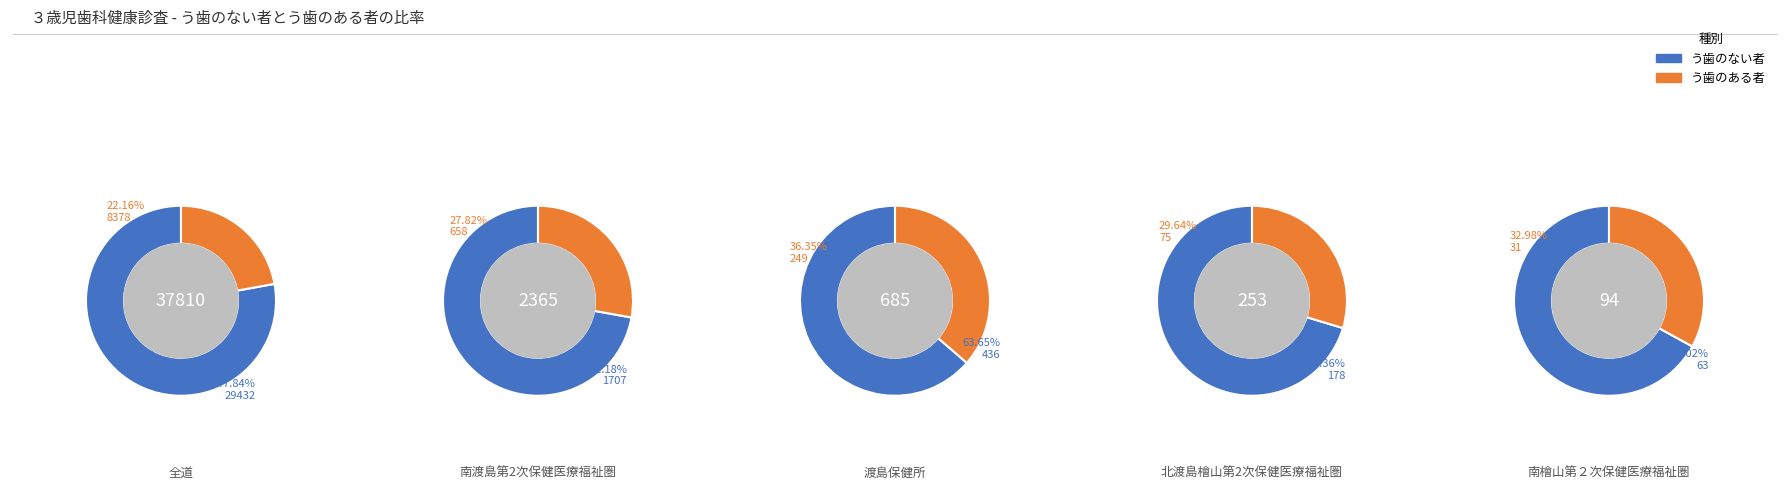

Between 全道 and 渡島保健所, which is larger?

全道